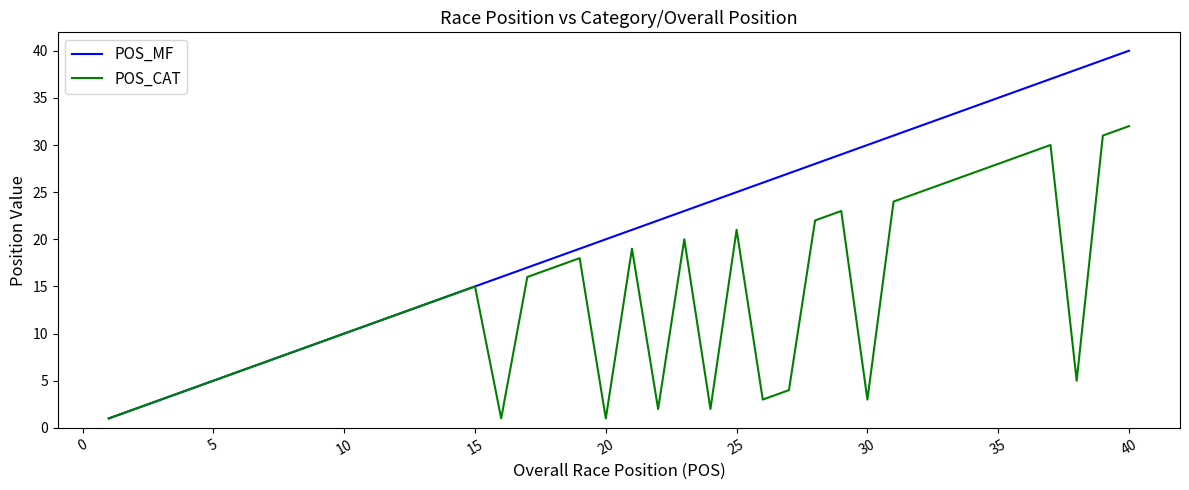

Which series has the largest total across all categories?

POS_MF